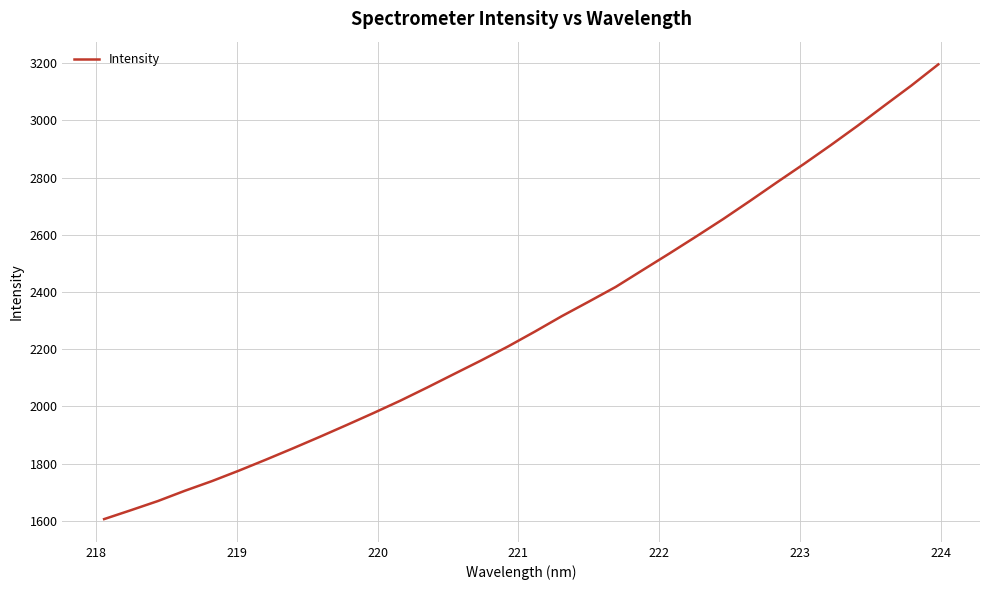

What is the greatest value displayed?

3195.7